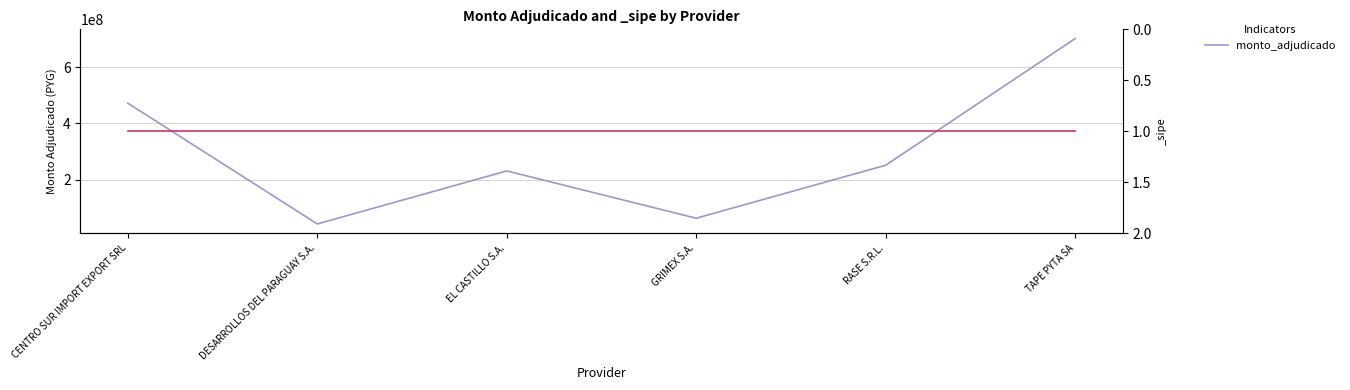

How many interior local valleys (lower than both neighbors) does the data have?

2